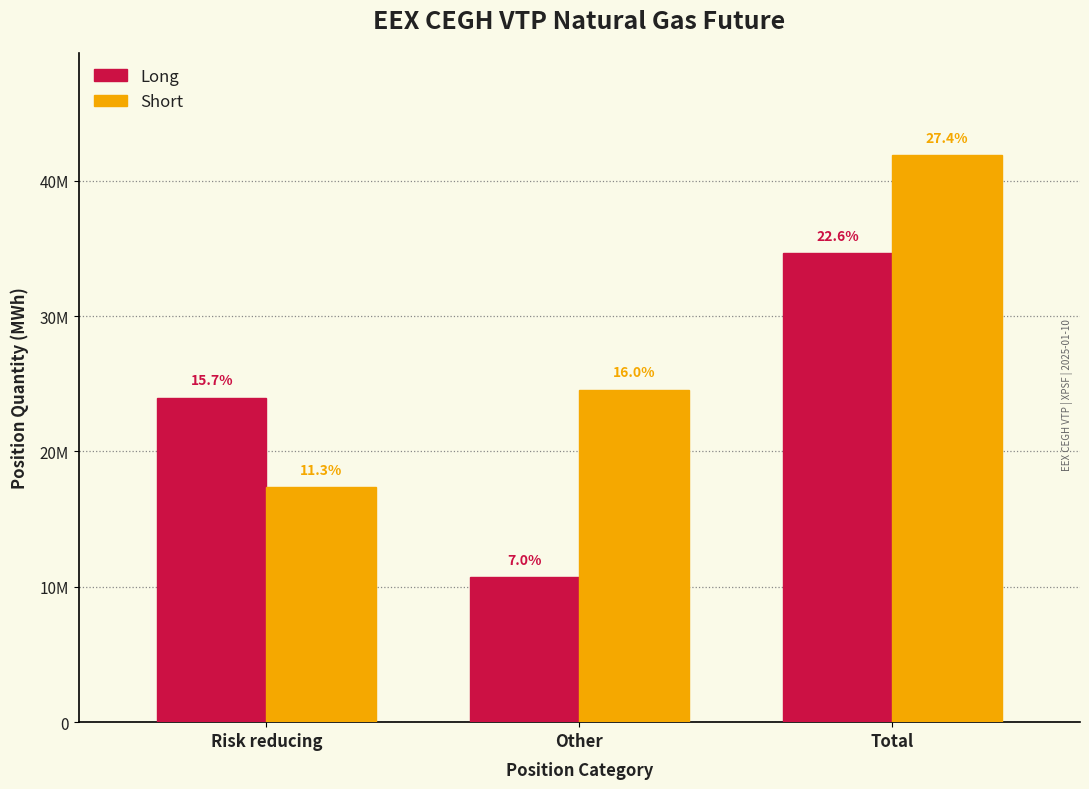

Does the chart contain any negative values?

No